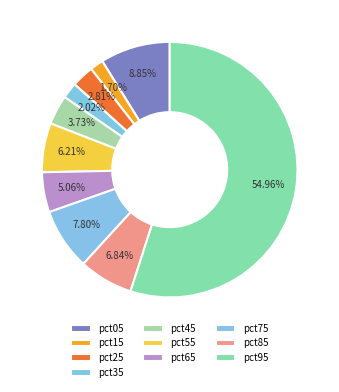

How many slices are in this pie chart?

10